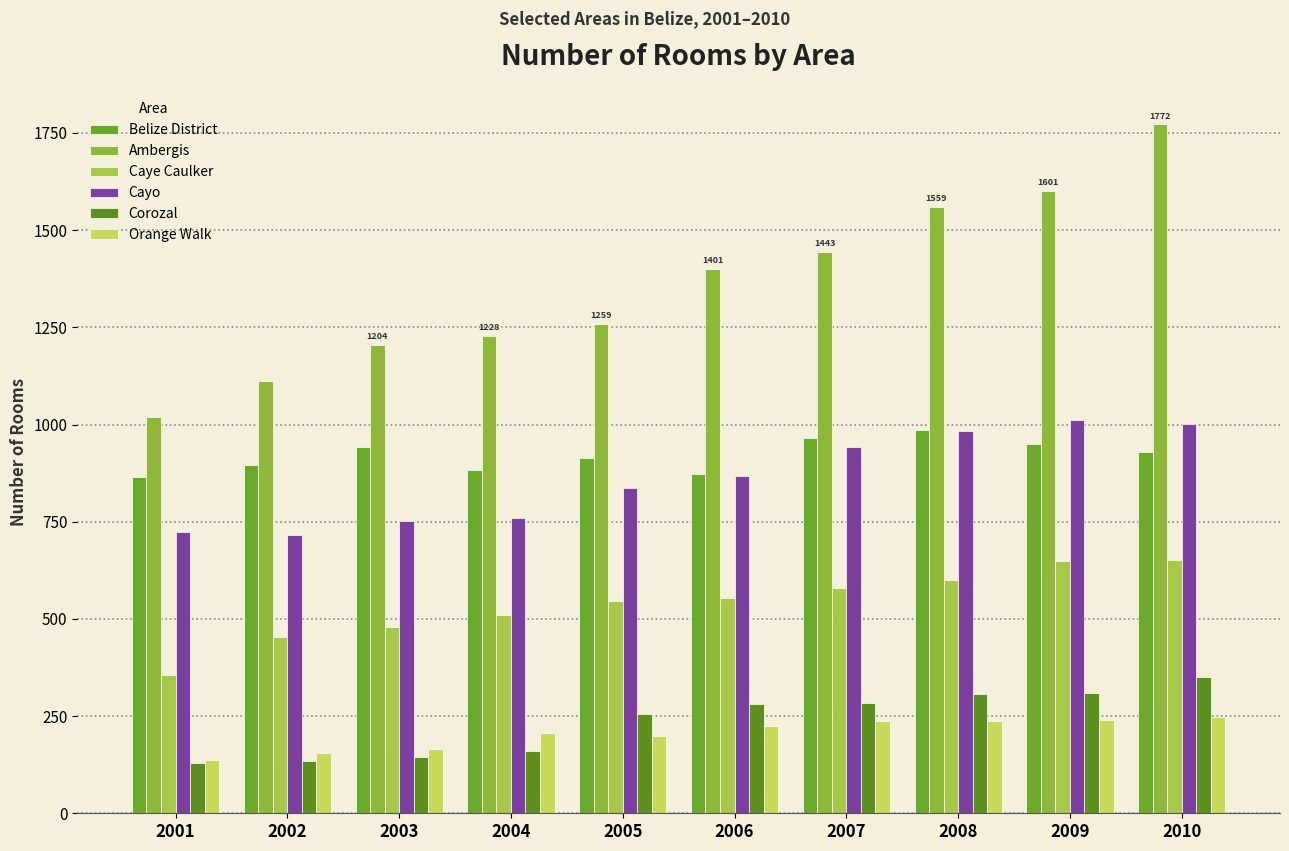

Rank the series by their maximum value, from lowest to highest.

Orange Walk, Corozal, Caye Caulker, Belize District, Cayo, Ambergis